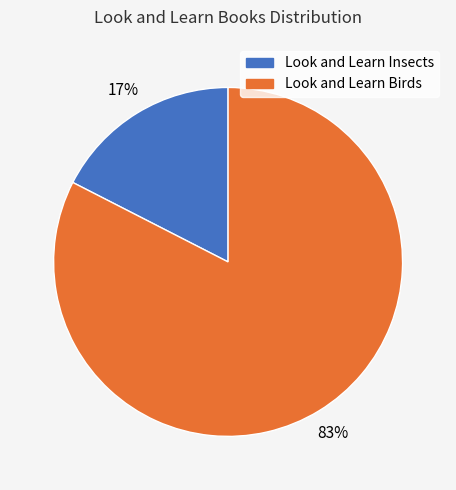

Is the sum of Look and Learn Insects and Look and Learn Birds greater than half?

Yes